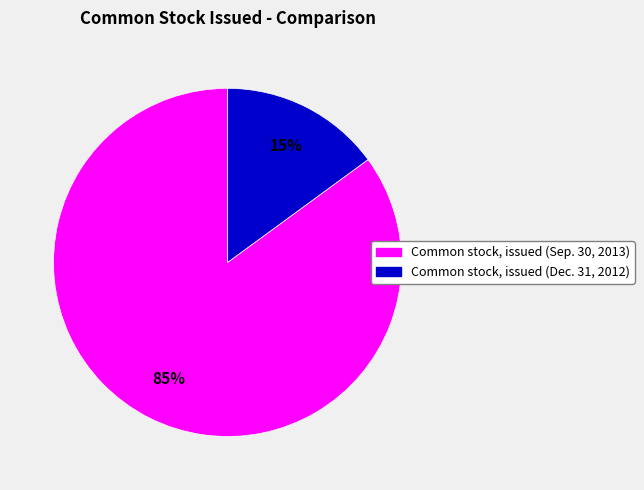

What is the ratio of the value at Common stock, issued (Sep. 30, 2013) to the value at Common stock, issued (Dec. 31, 2012)?

5.7